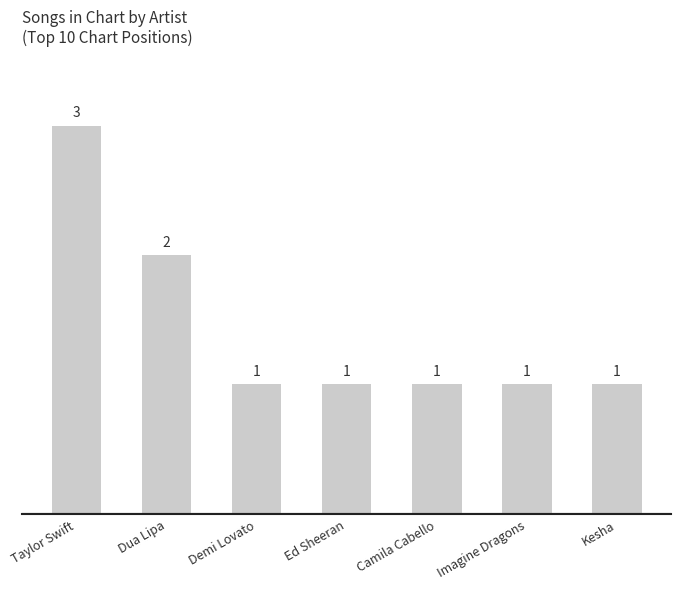

What is the ratio of the value at Ed Sheeran to the value at Taylor Swift?

0.3